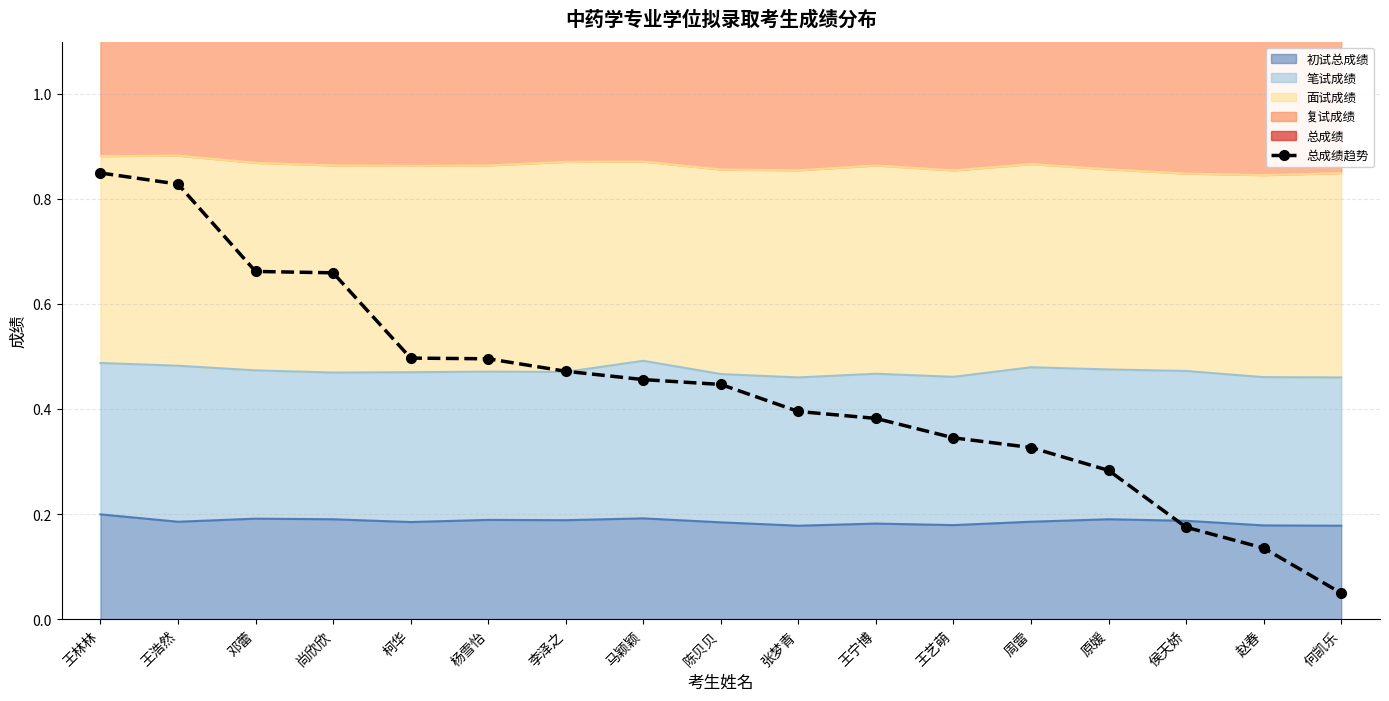

Where is the data nearest to the value 0?

何凯乐